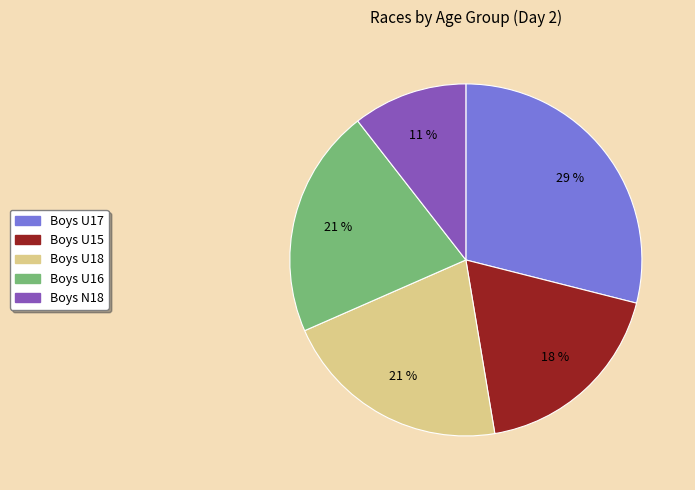

What is the ratio of the value at Boys N18 to the value at Boys U15?

0.6